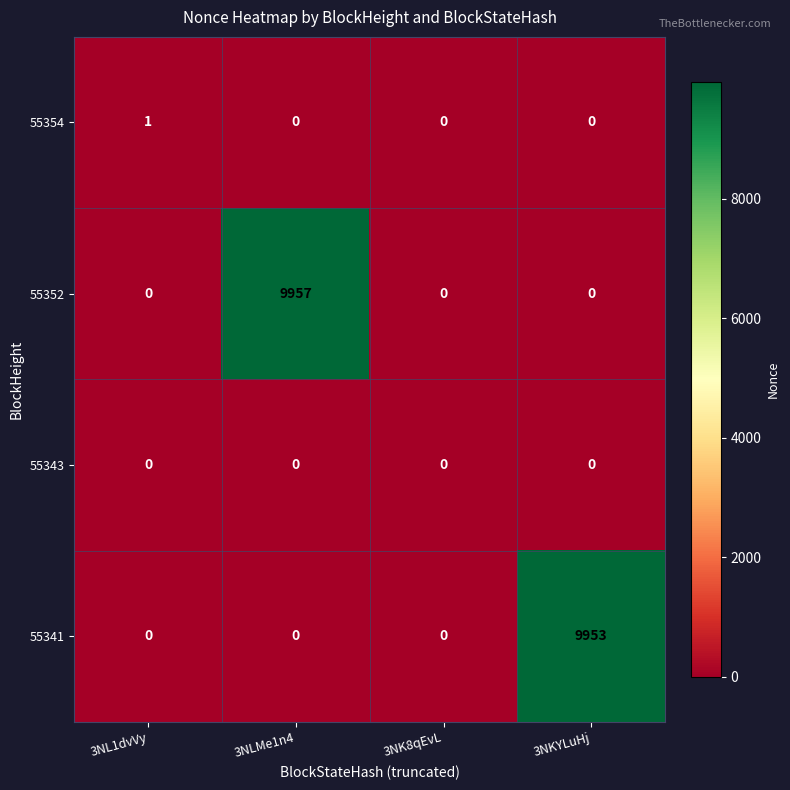

True or false: 55343 has a value of 0 at 3NK8qEvL.

True